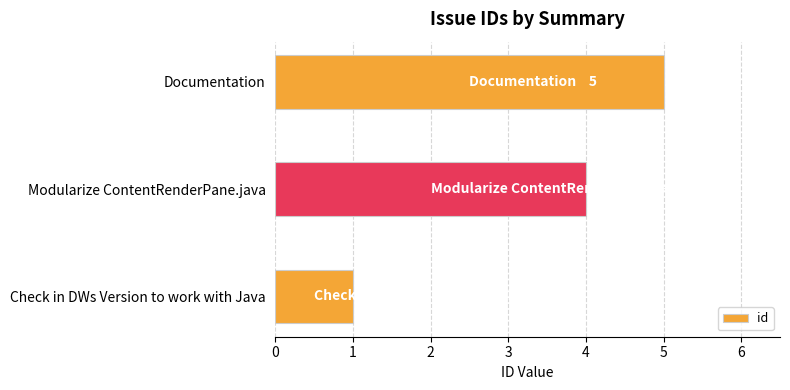

Reading bottom to top, list all the values displayed in this chart.

1	4	5